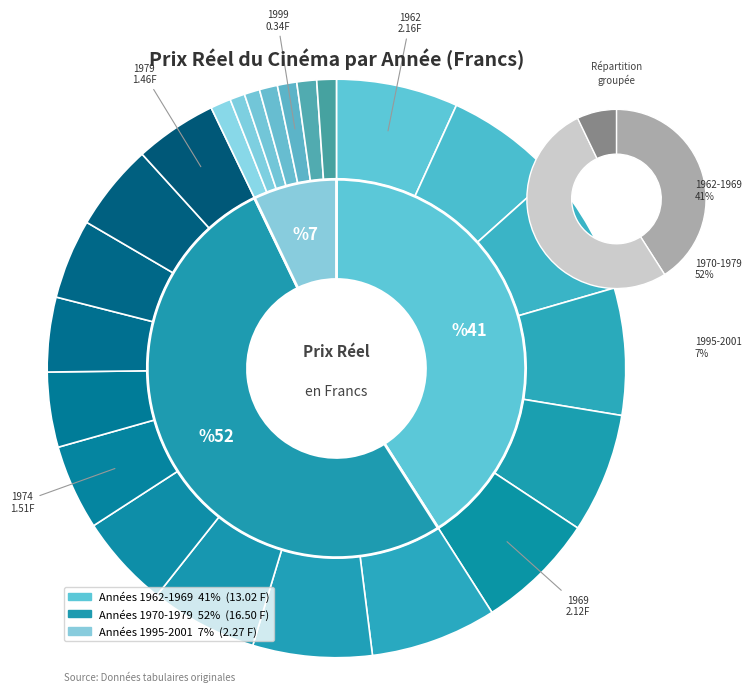

To the nearest percent, what percentage of the pie is 1967?

7%